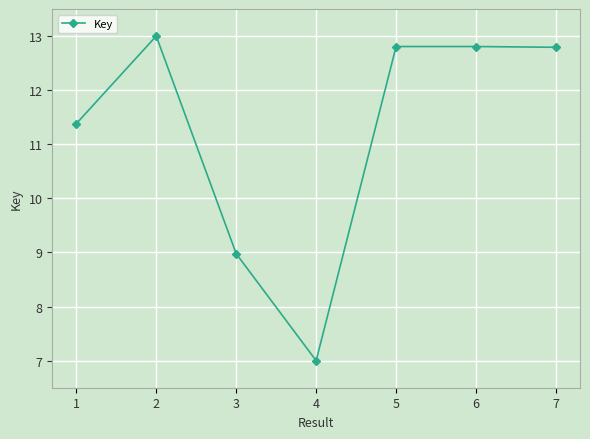

How many interior local peaks (higher than both neighbors) does the data have?

2